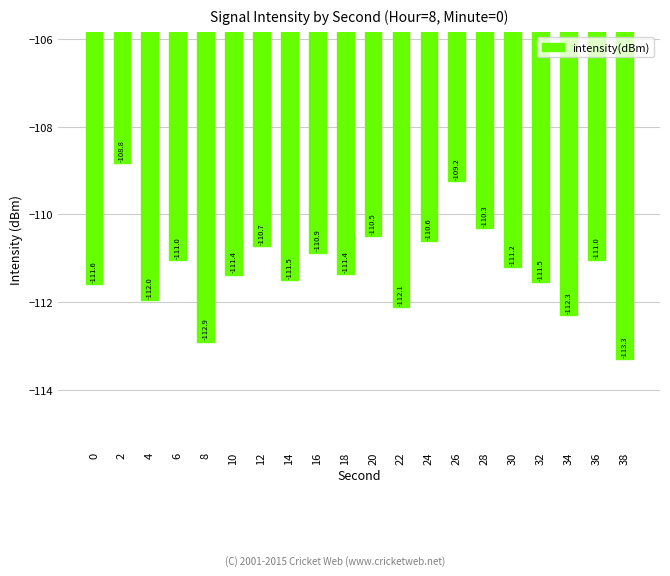

Which label corresponds to the smallest value in the chart?

38